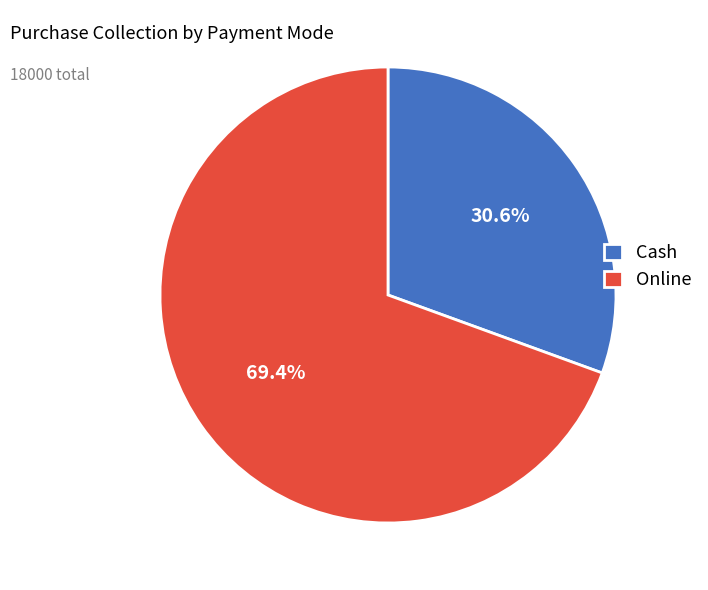

To the nearest percent, what is the combined percentage of Cash and Online?

100%